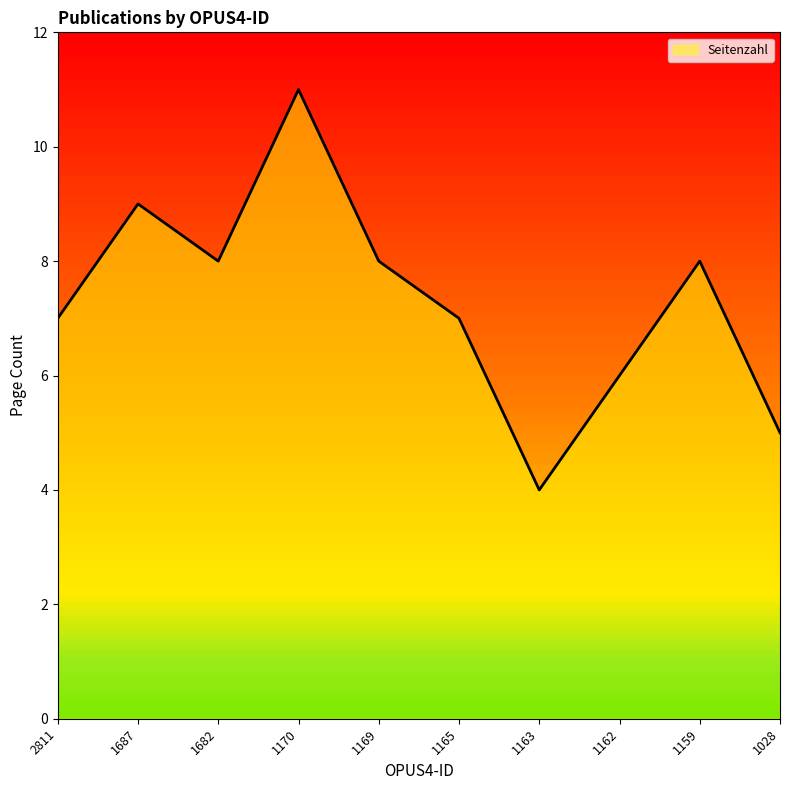

What is the difference between the values at 1165 and 1163?

3